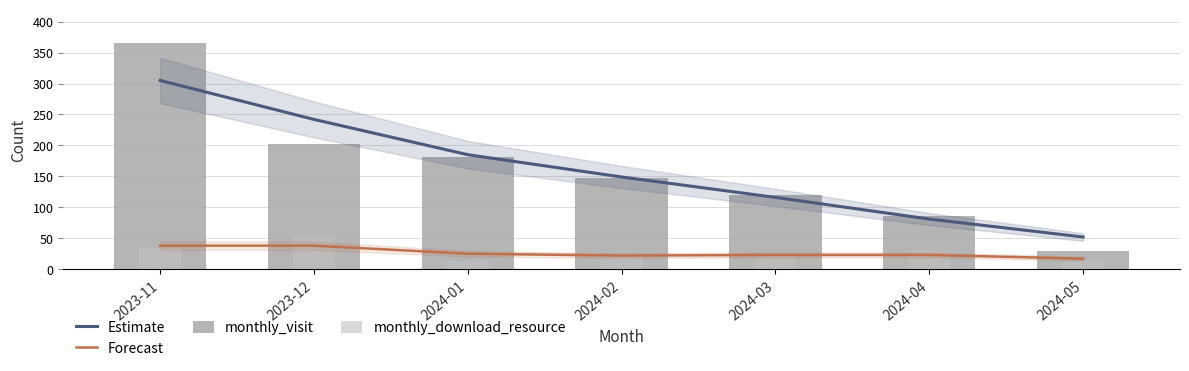

List the labels in order of monthly_visit value, largest first.

2023-11, 2023-12, 2024-01, 2024-02, 2024-03, 2024-04, 2024-05